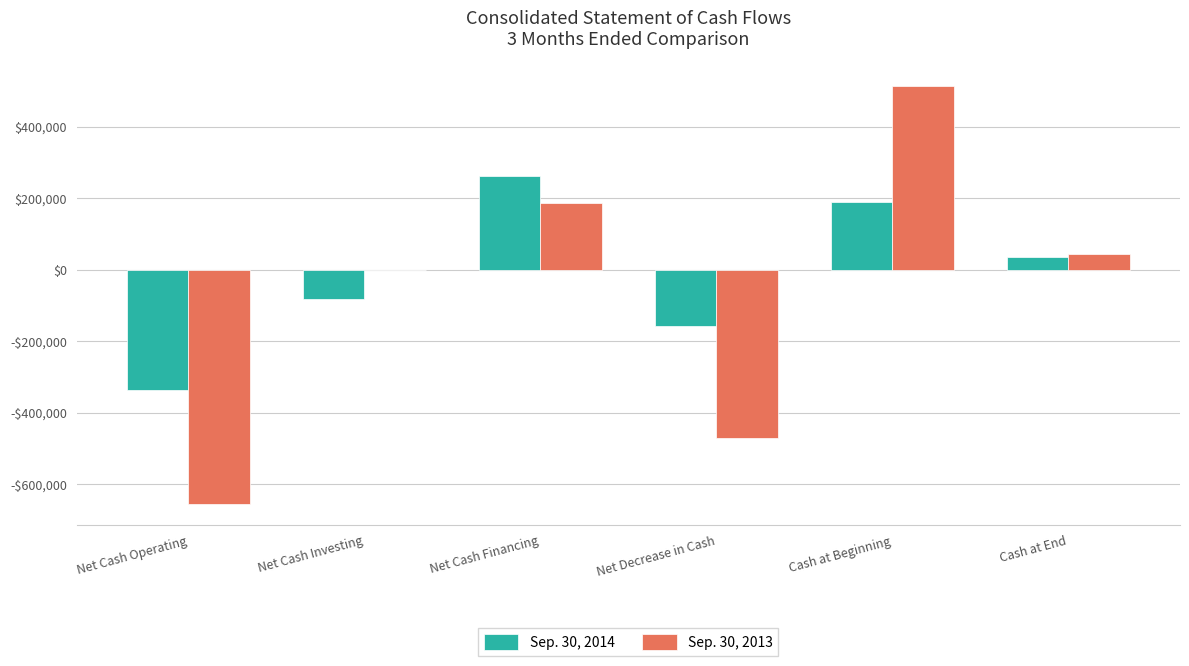

Reading left to right, extract all data points from this chart.

Sep. 30, 2014: -335125	-83145	262185	-156085	190820	34735
Sep. 30, 2013: -655995	0	186413	-469582	513272	43690